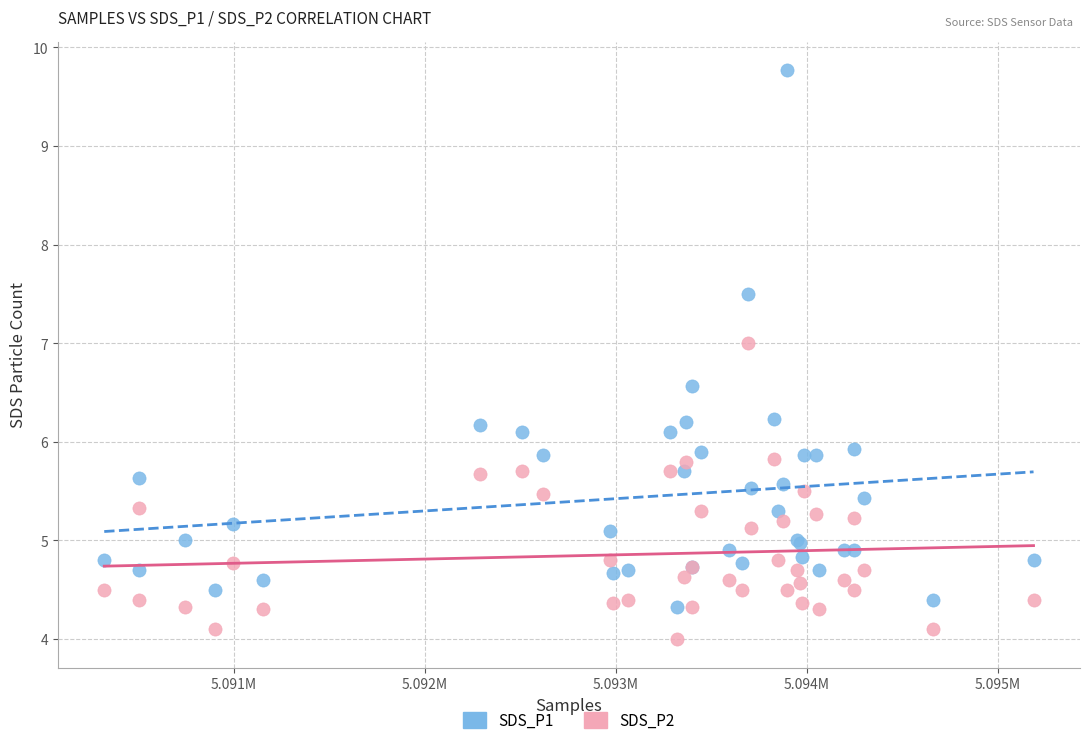

Which series contains the lowest Y value?

SDS_P2